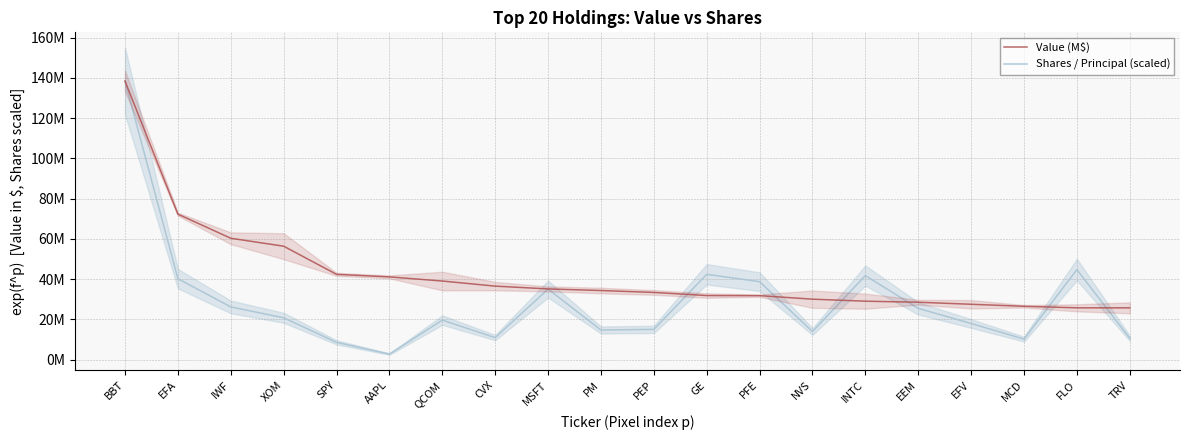

What is the maximum value for Value (M$)?

138454000.0